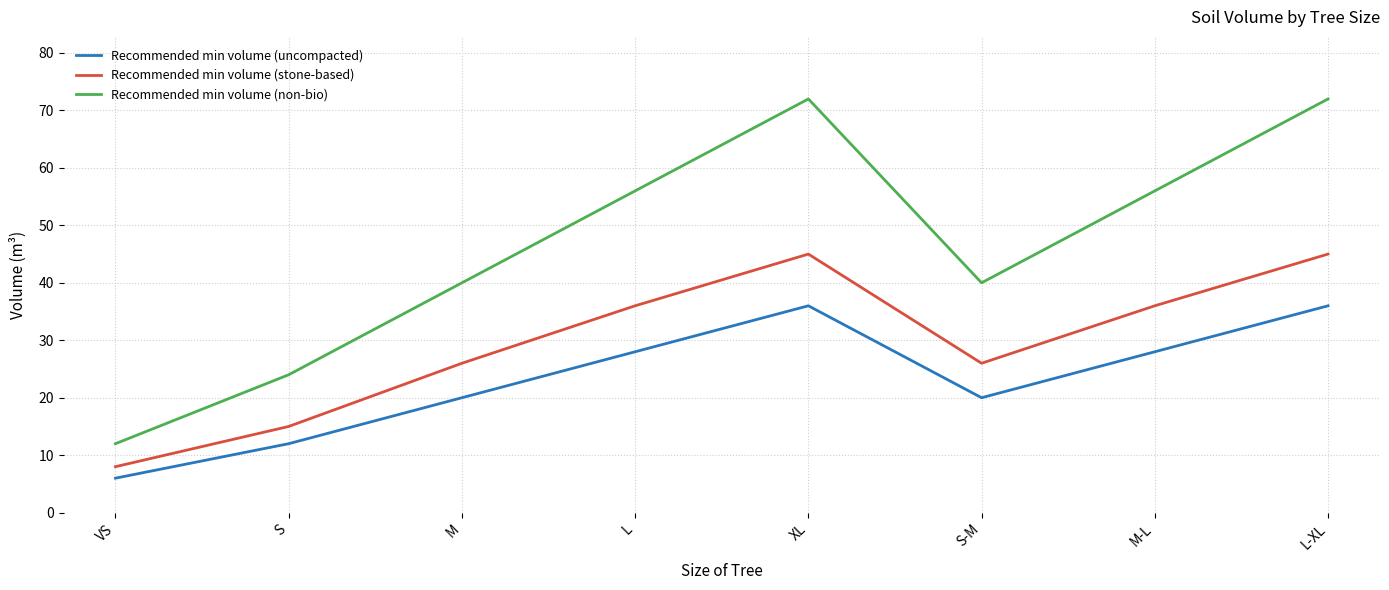

What position from the left is S-M?

6